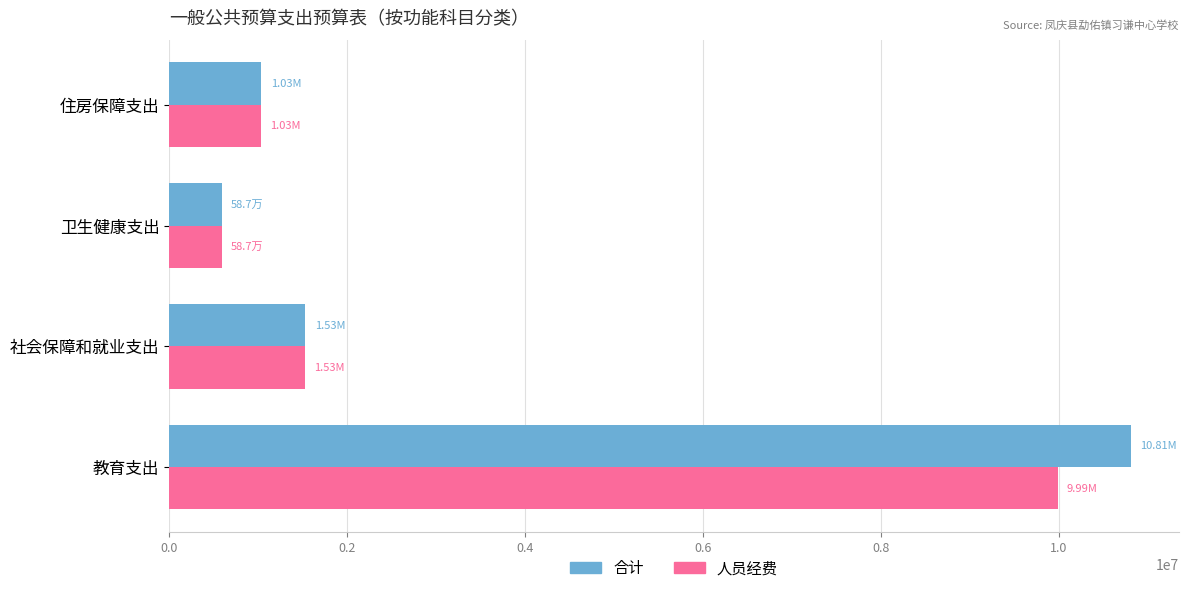

At 教育支出, list the series in order from largest to smallest.

合计, 人员经费